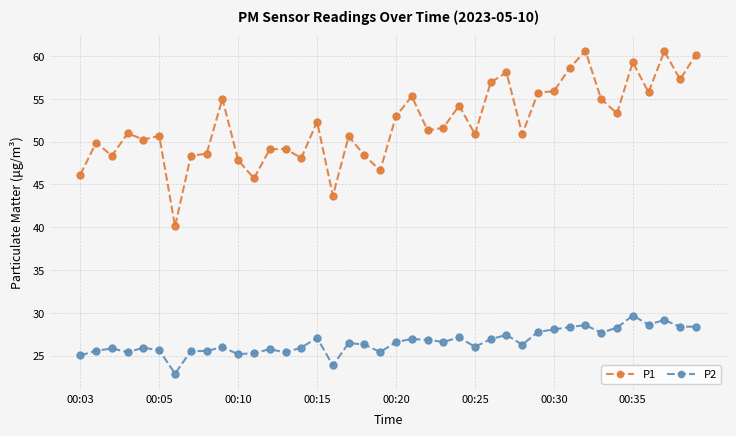

Which series has the largest total across all categories?

P1